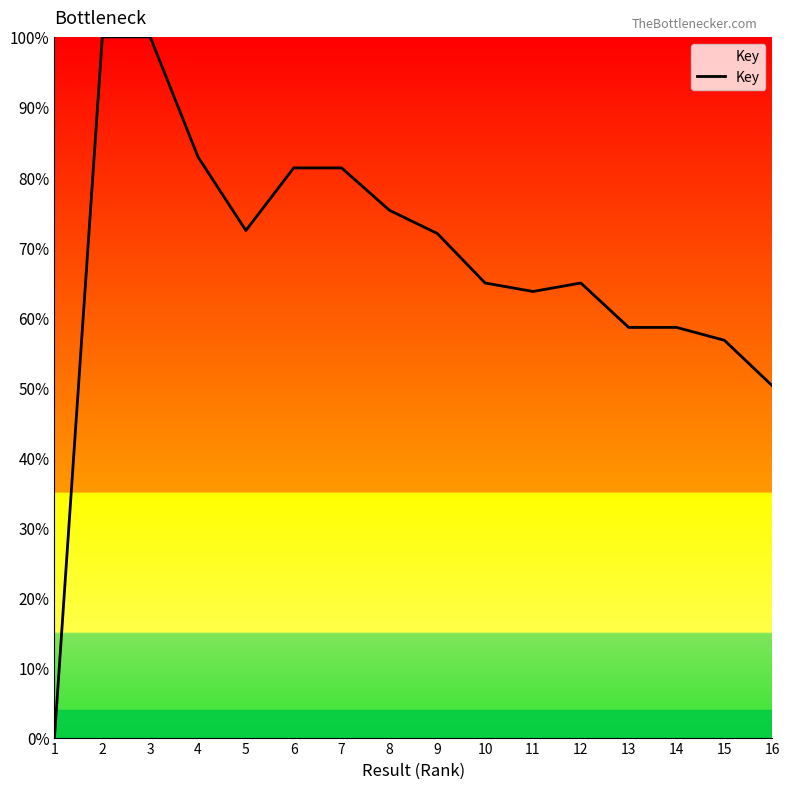

Reading left to right, transcribe all the data shown in this chart.

1=0.0	2=100.0	3=100.0	4=82.9	5=72.4	6=81.3	7=81.3	8=75.3	9=71.9	10=64.9	11=63.7	12=64.9	13=58.5	14=58.5	15=56.7	16=50.2